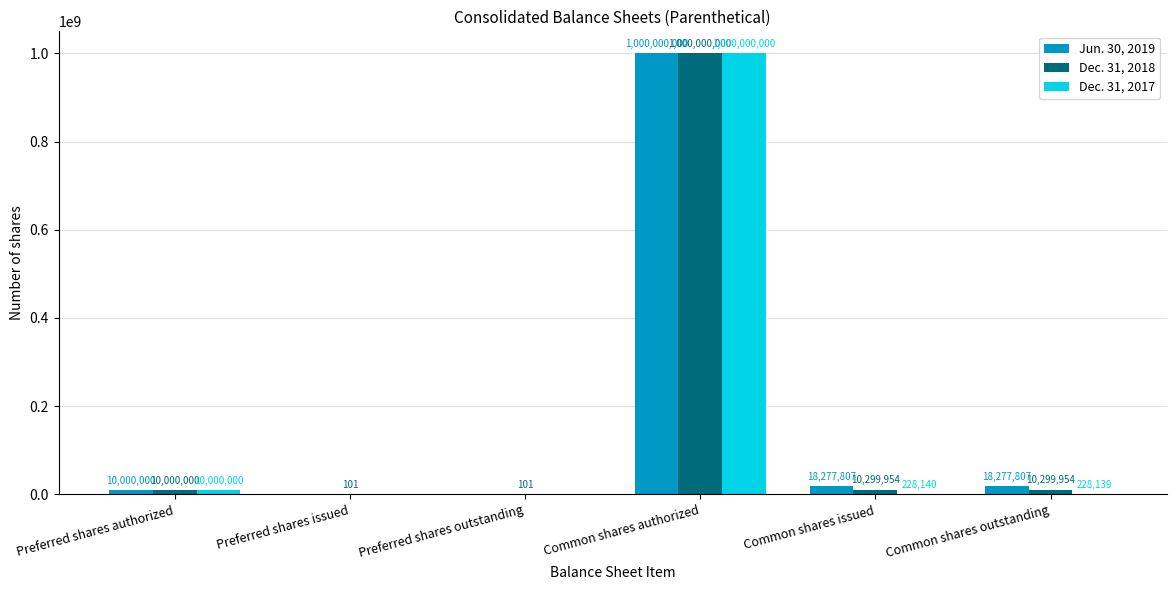

Is it true that Jun. 30, 2019 equals 10000000 at Preferred shares authorized?

True